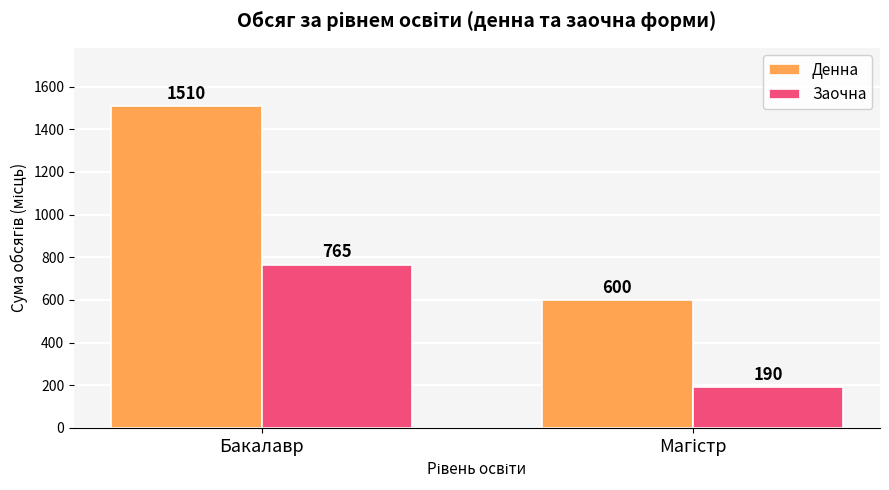

Reading right to left, extract all data points from this chart.

Денна: 600	1510
Заочна: 190	765